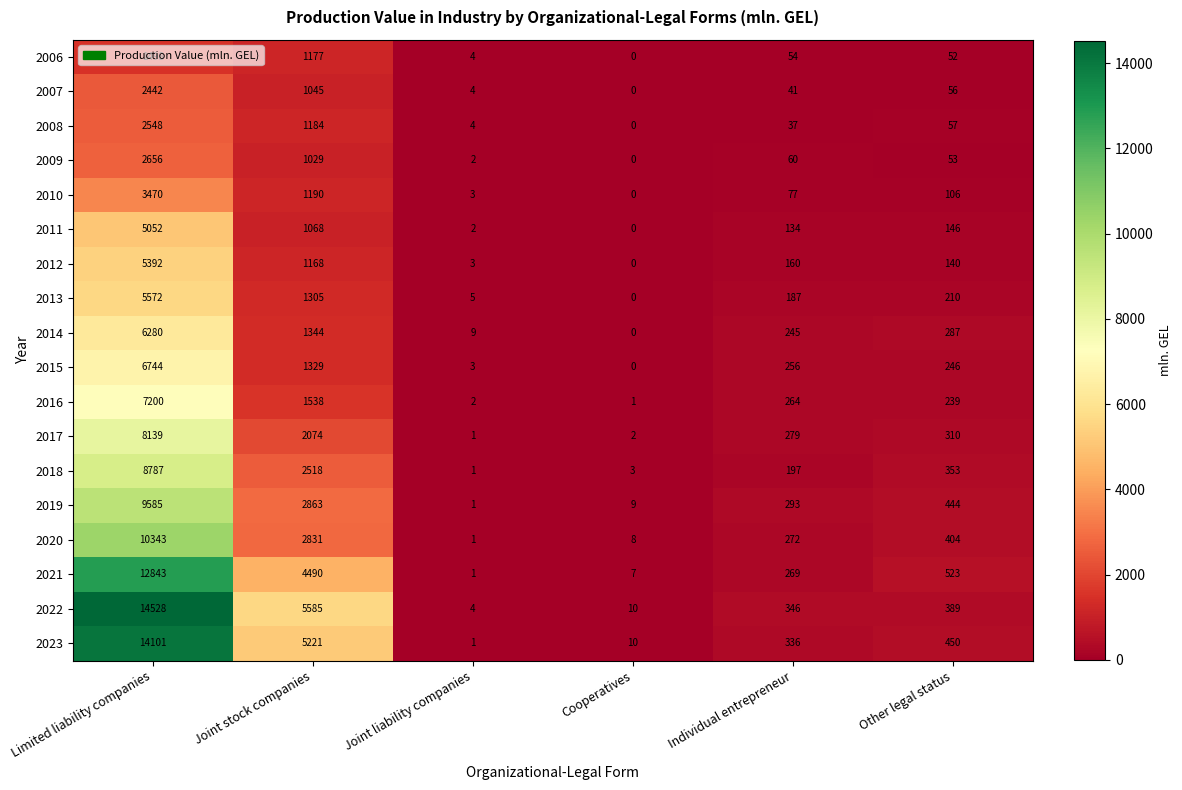

Is it true that 2019 equals 146 at Individual entrepreneur?

False